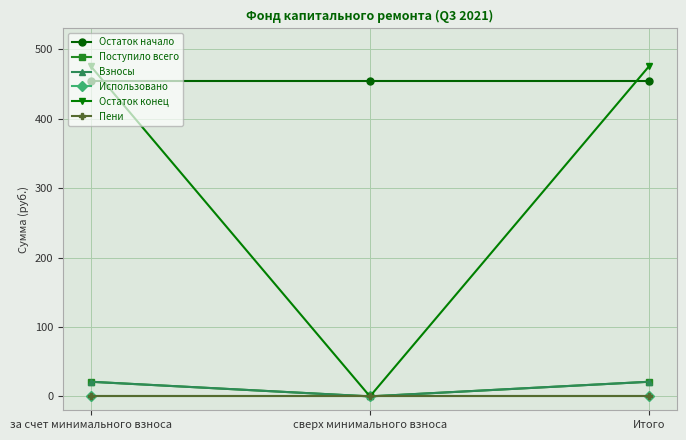

Does the chart have visible grid lines?

Yes